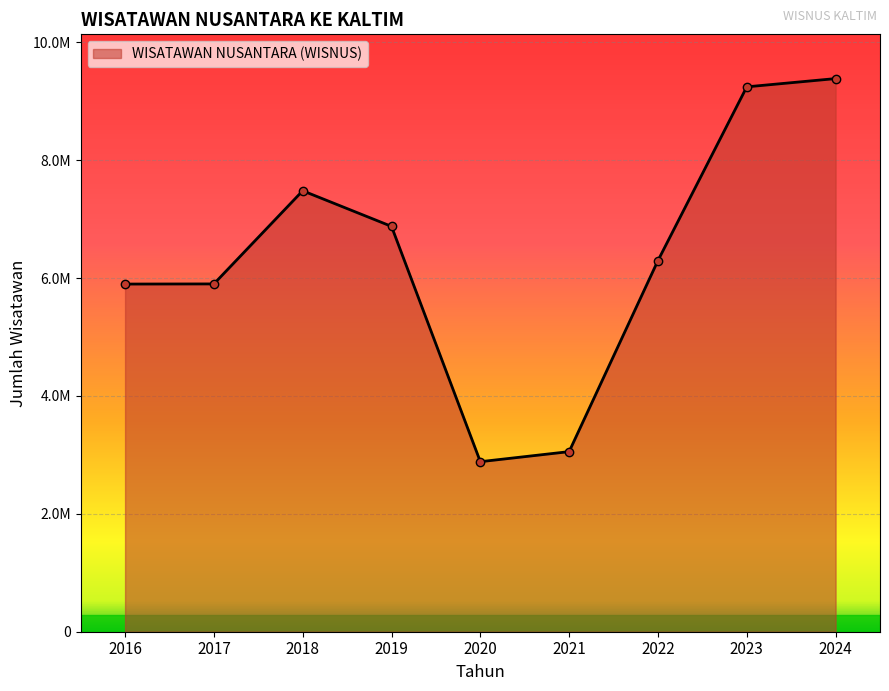

What is the ratio of the value at 2019 to the value at 2023?

0.7